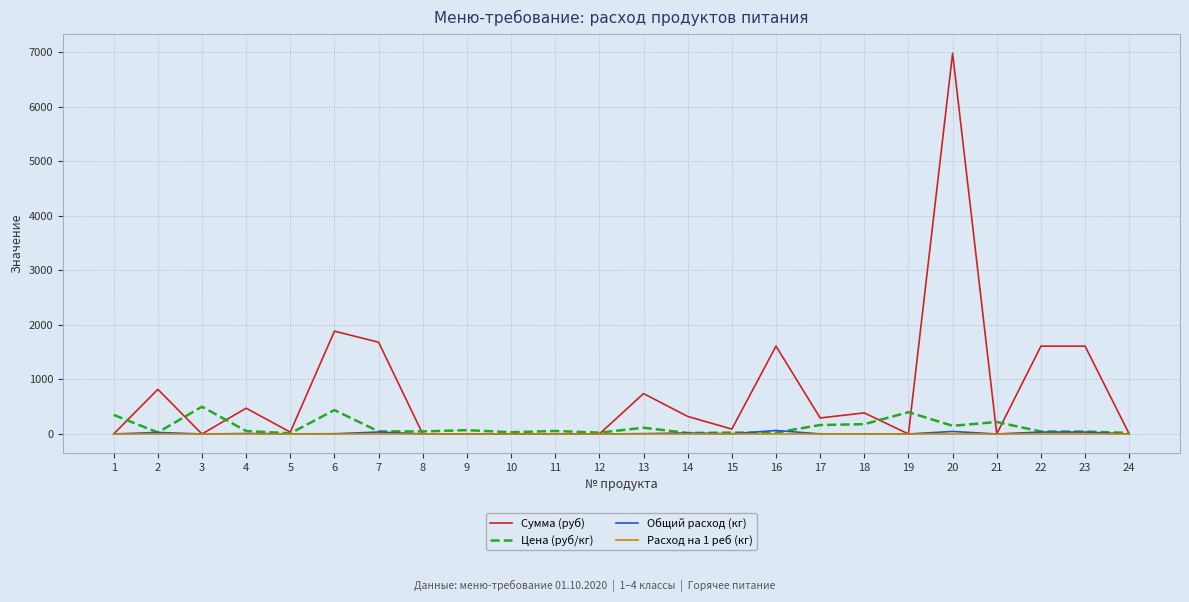

How many series are shown in this chart?

4